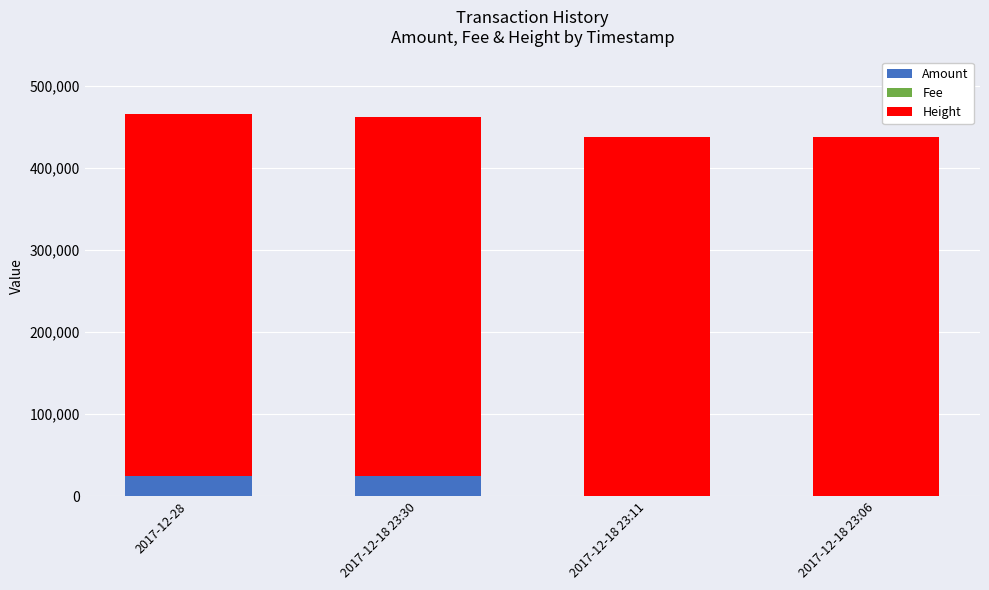

What is the sum of all Amount values?

50012